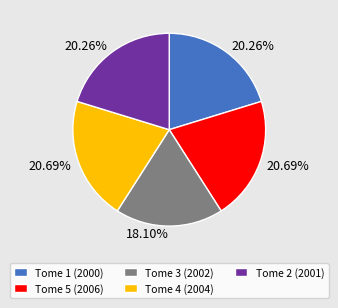

Is there a majority slice in this chart?

No